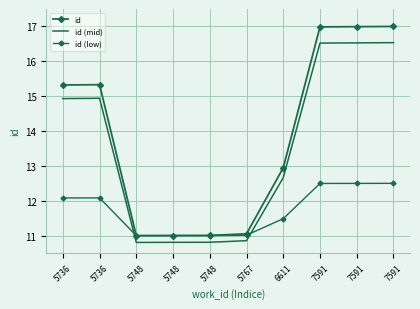

How many interior local peaks does the id (mid) series have?

1